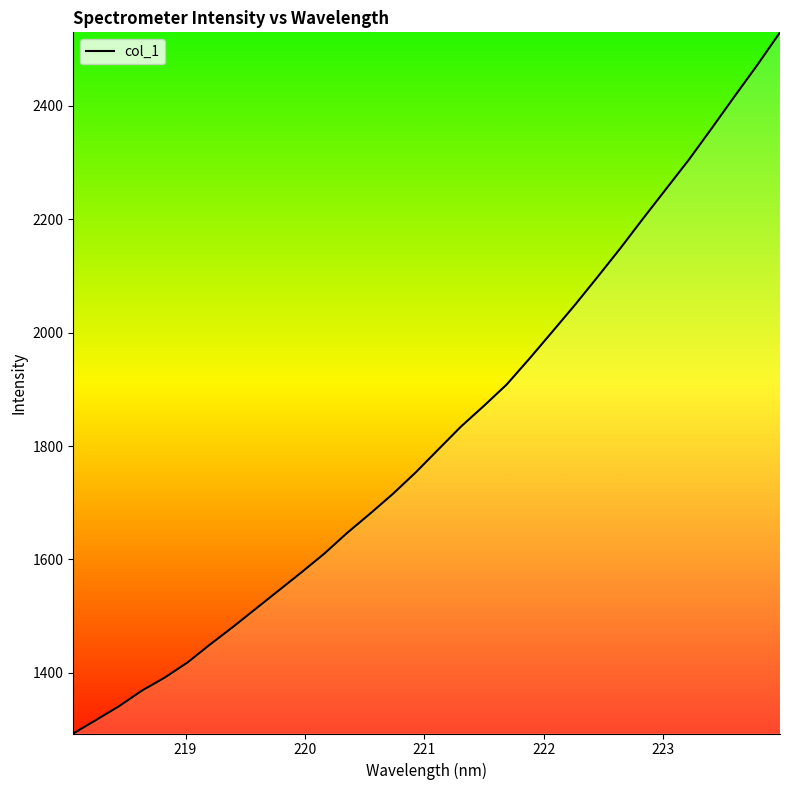

True or false: the data has more than 0 interior local peaks.

False